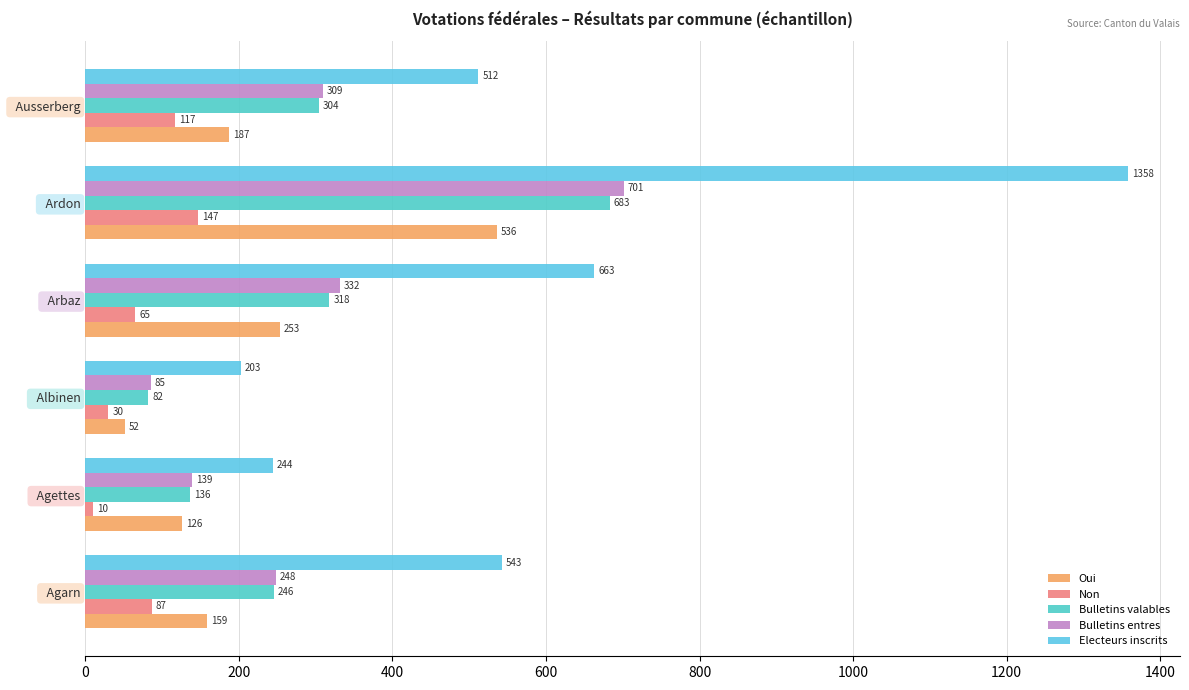

Which series has the largest total across all categories?

Electeurs inscrits